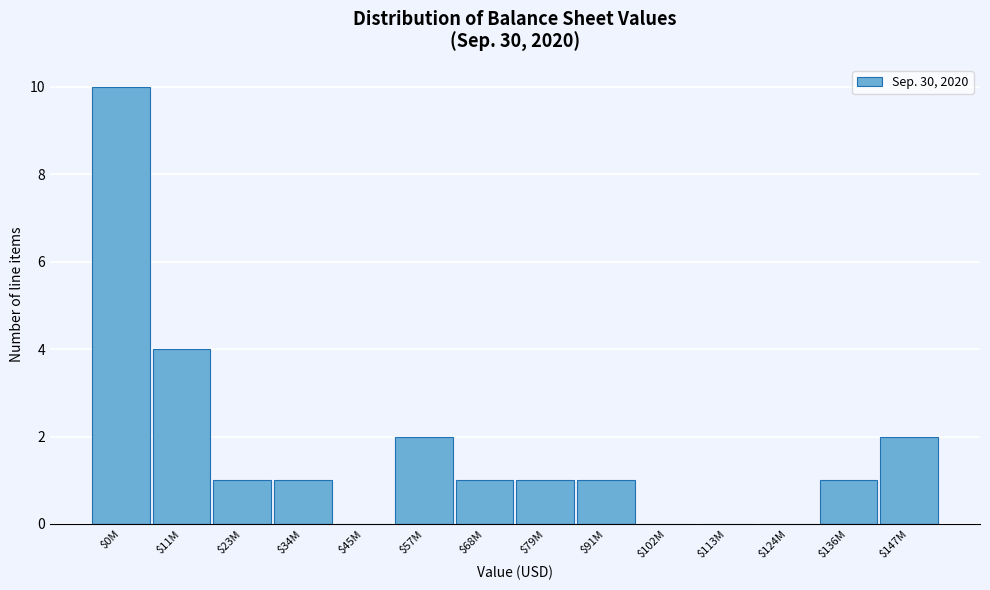

What is the sum of all values?

24